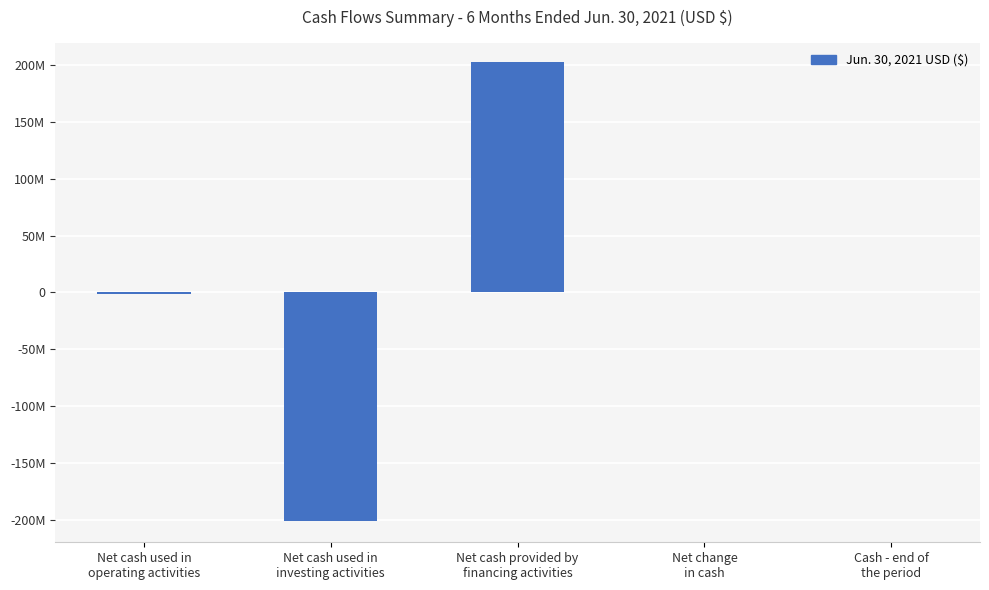

True or false: the data shows -201250000 at Net cash used in
investing activities.

True